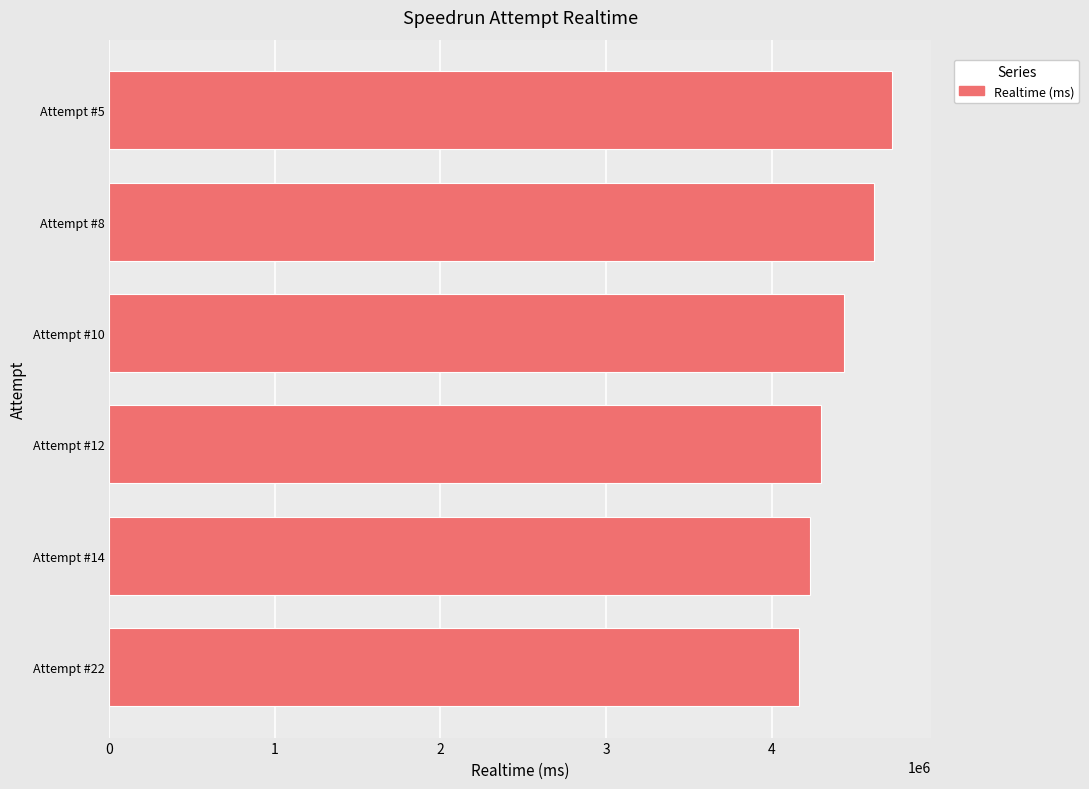

Approximately how many times larger is the value at Attempt #5 compared to Attempt #22?

1.1